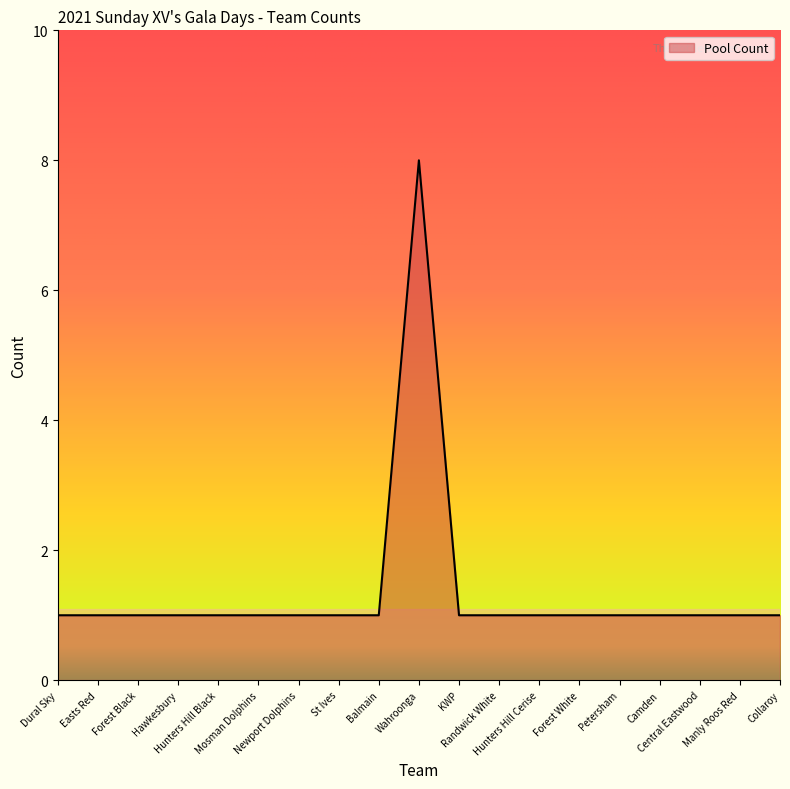

What is the difference between the maximum and minimum values?

7